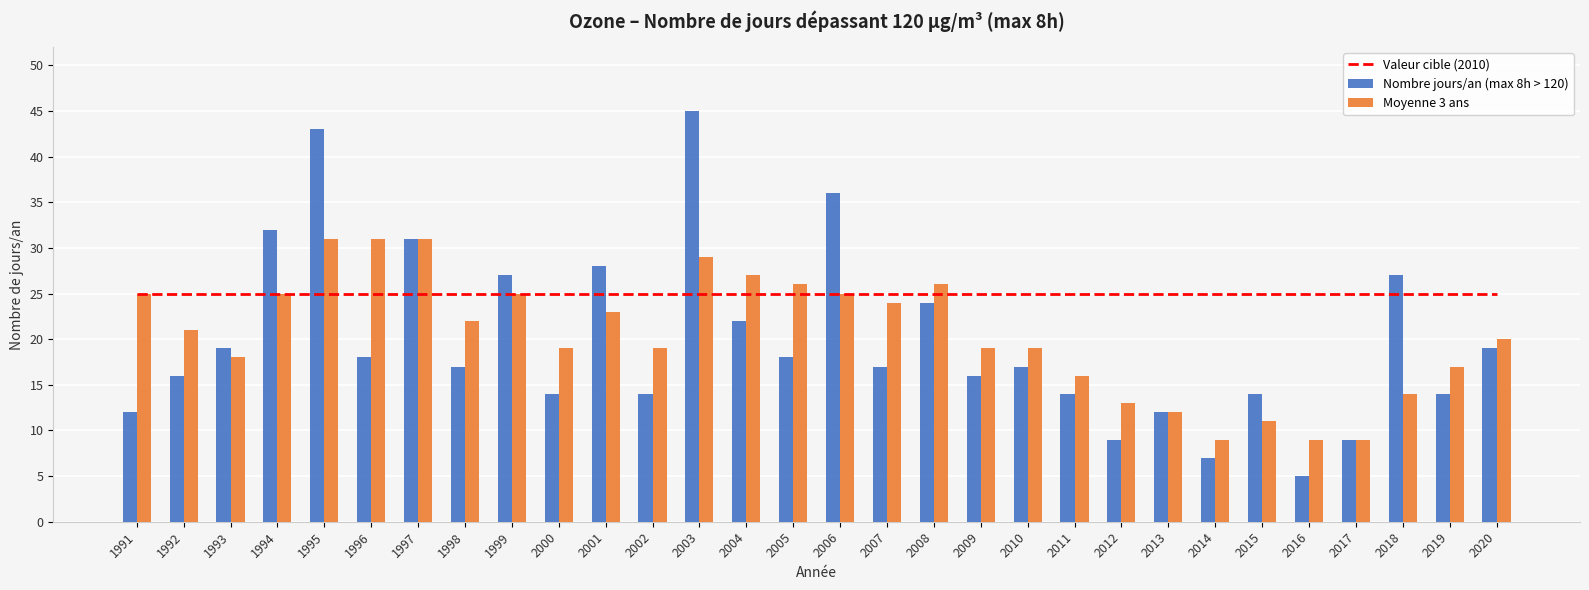

Does the chart contain any negative values?

No